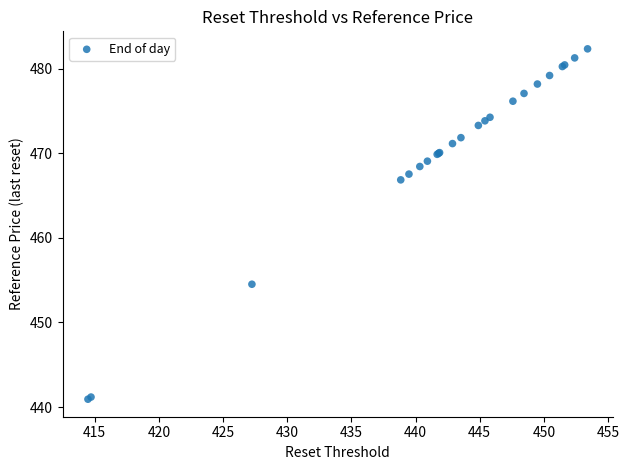

What Y value in the scatter plot is closest to 461?

466.9